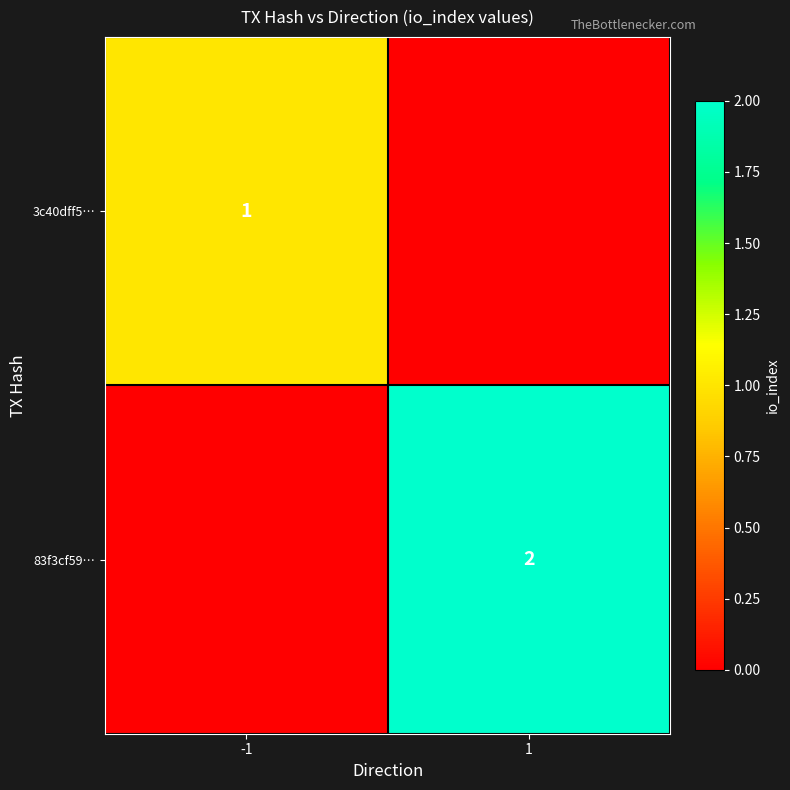

Is it true that 3c40dff5… equals 2 at -1?

False